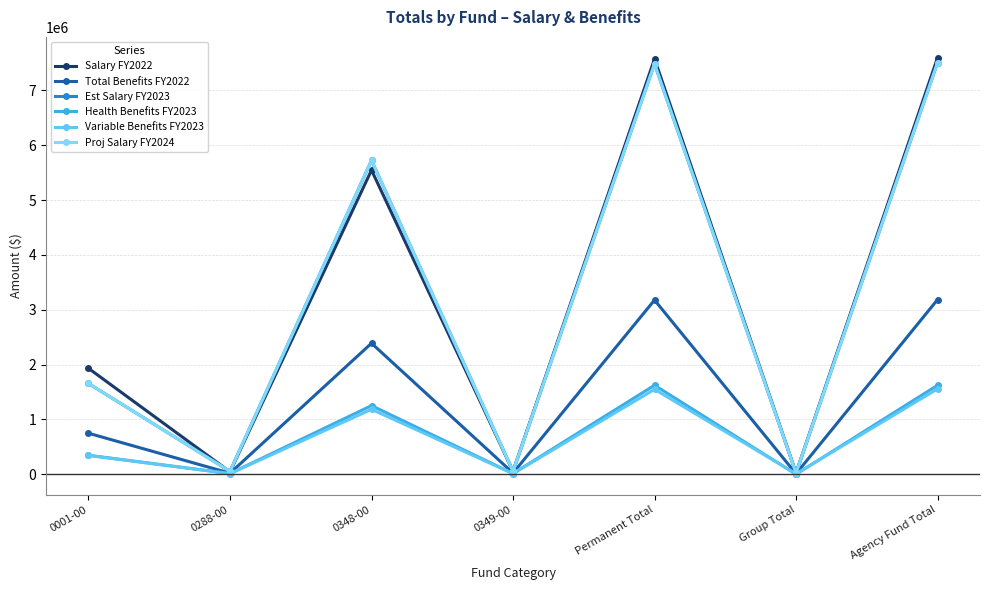

Is this an area chart (filled region under the line)?

No